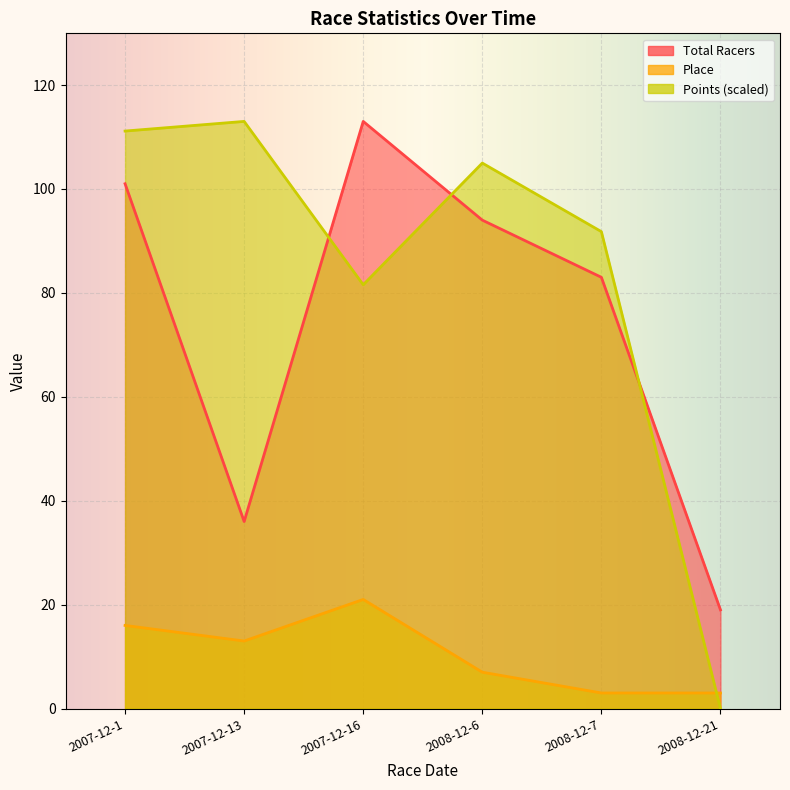

Rank the series by their maximum value, from highest to lowest.

Total Racers, Points, Place